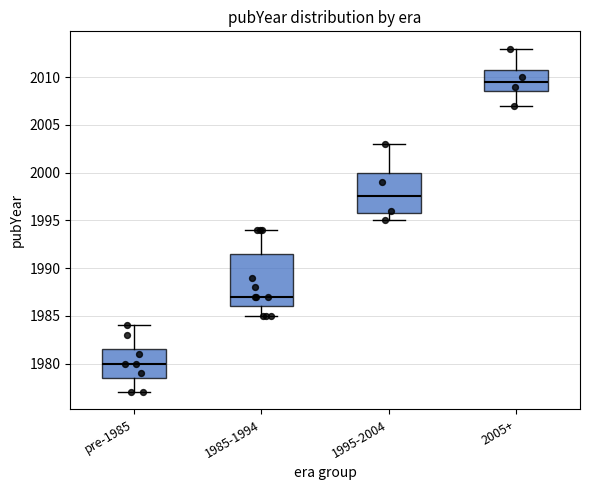

Which box's median line is the highest?

2005+